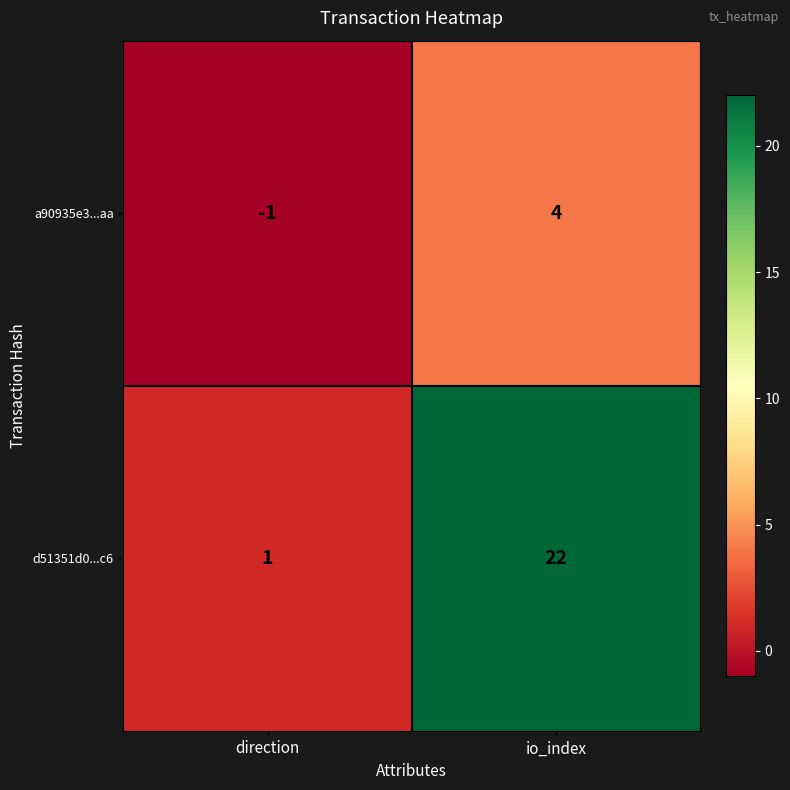

How many values in the d51351d0...c6 series are below 22?

1